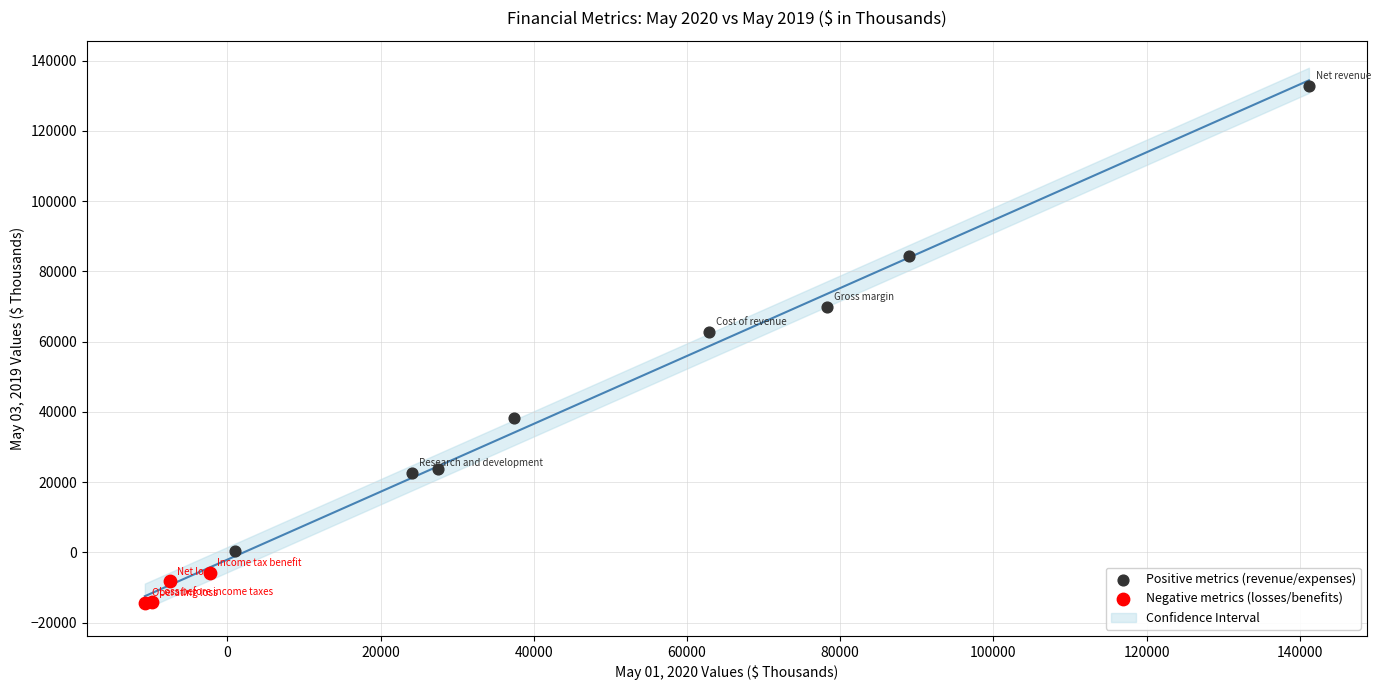

Which series has the largest Y range (max minus min)?

Positive metrics (revenue/expenses)